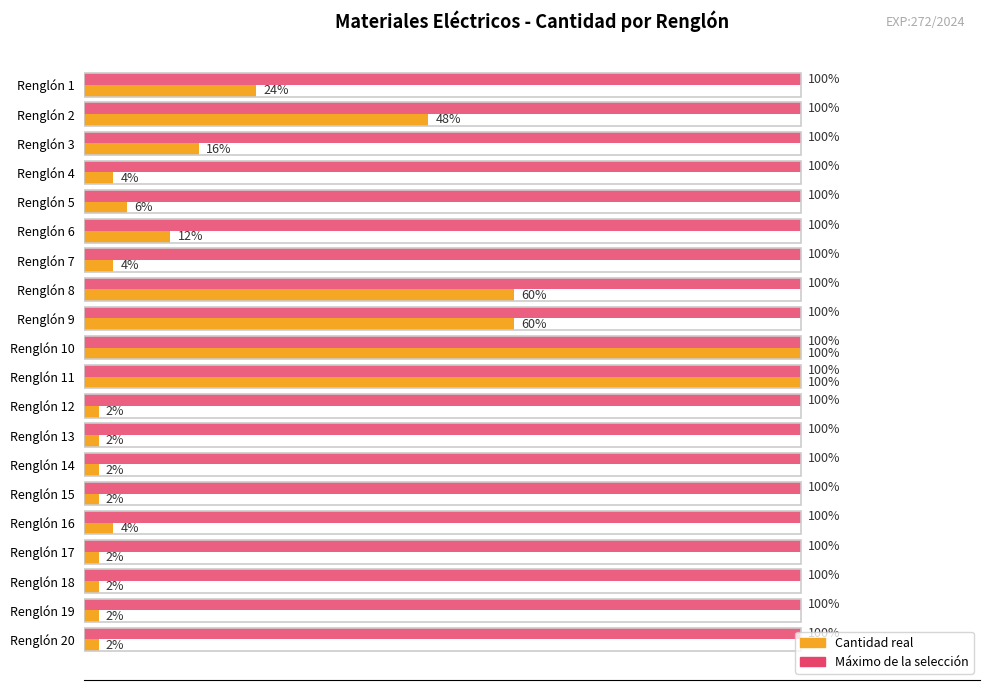

The value of Cantidad at Renglón 14 is 1.3. True or false?

False